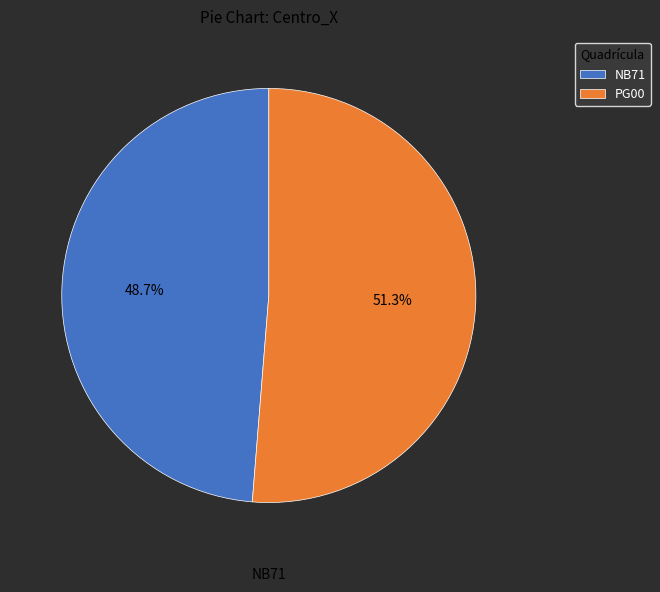

Which slice represents more than half of the pie?

PG00